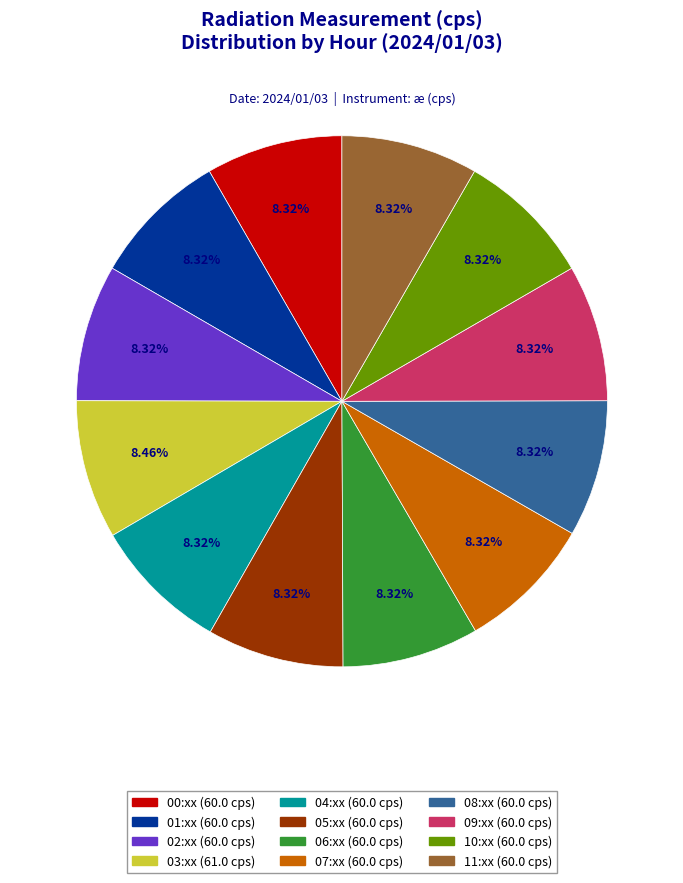

How many slices are in this pie chart?

12